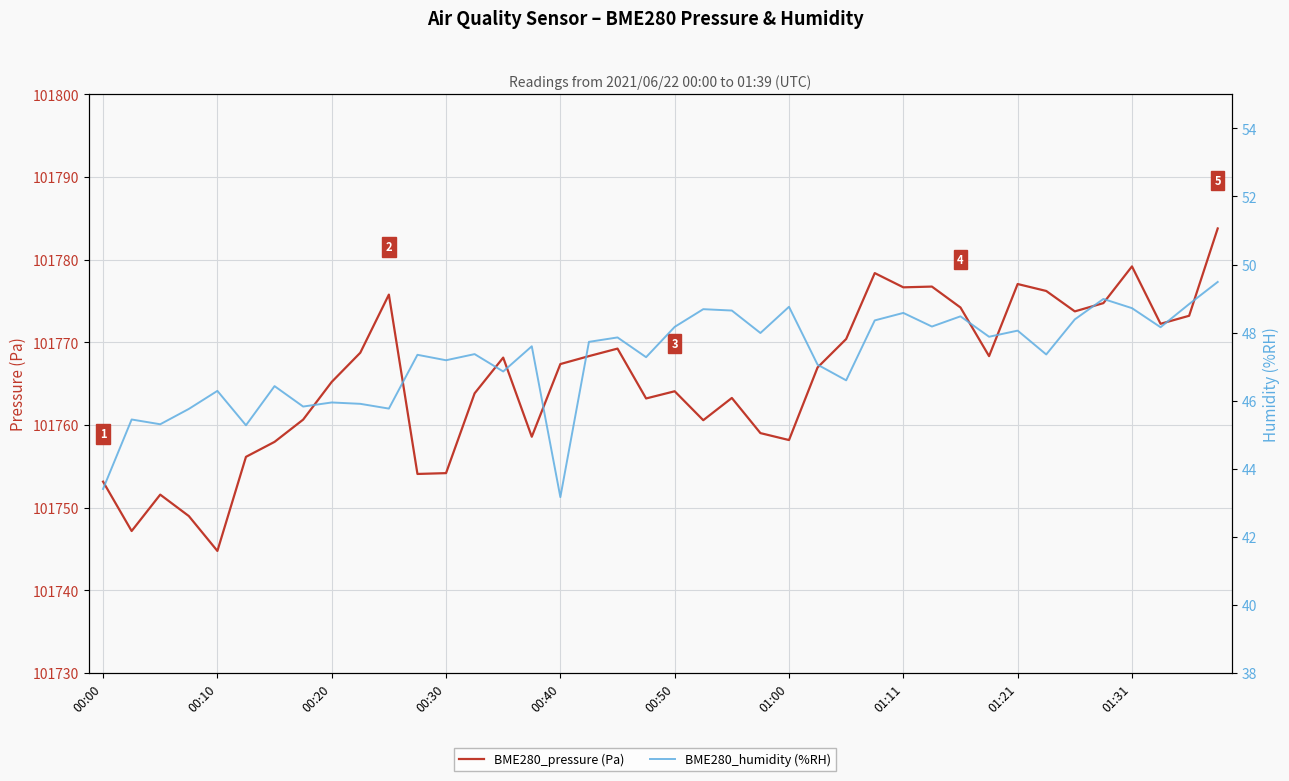

How many series are shown in this chart?

2